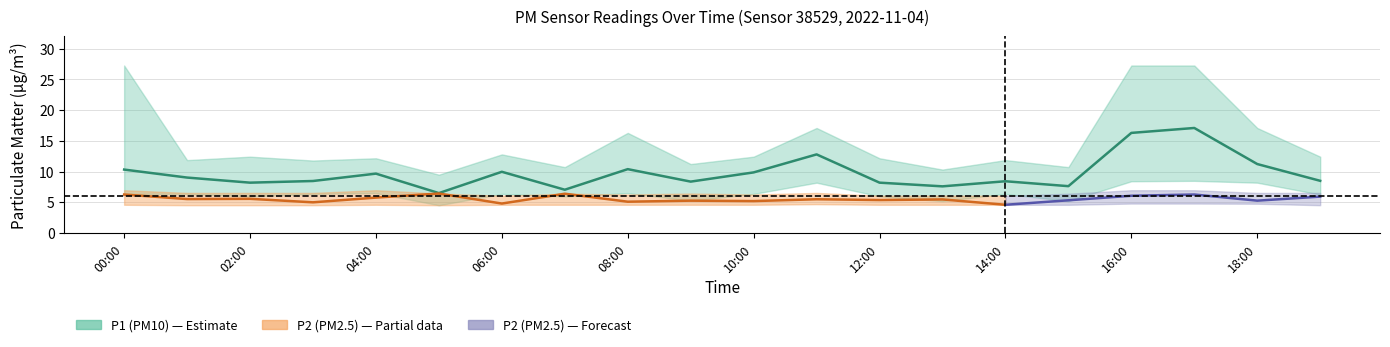

At which category is the sum across all series the highest?

17:00